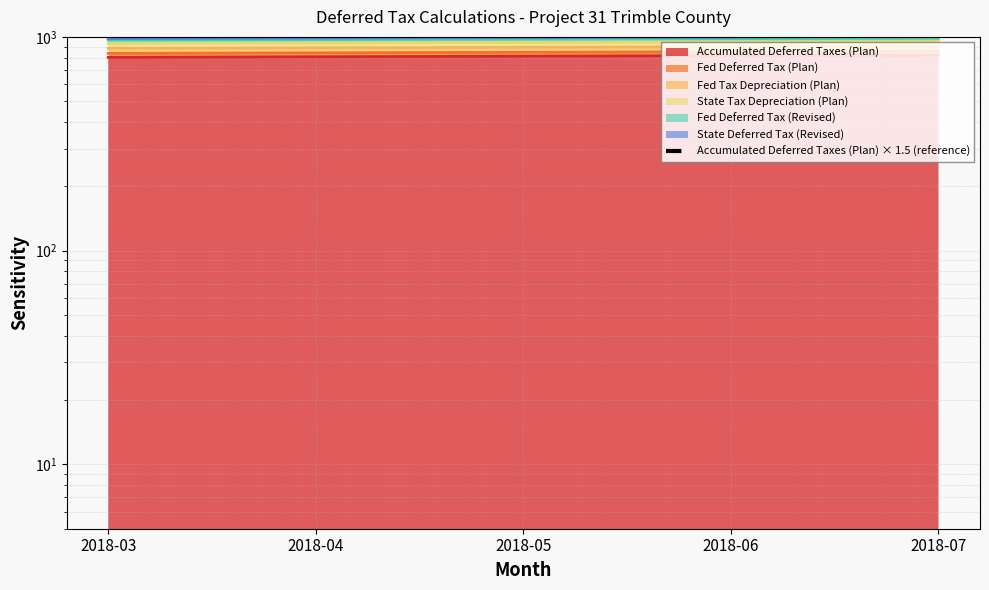

What is the difference between the values at 2018-07 and 2018-03?

29.5